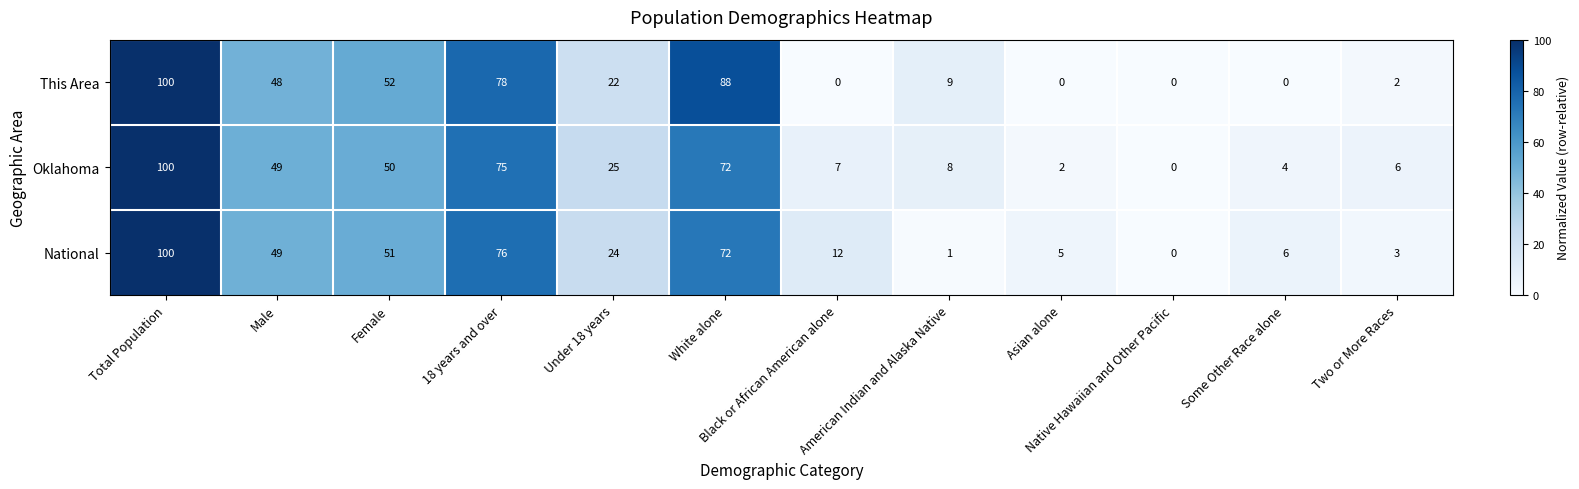

What is the approximate value of National at Some Other Race alone, to the nearest 5?

5